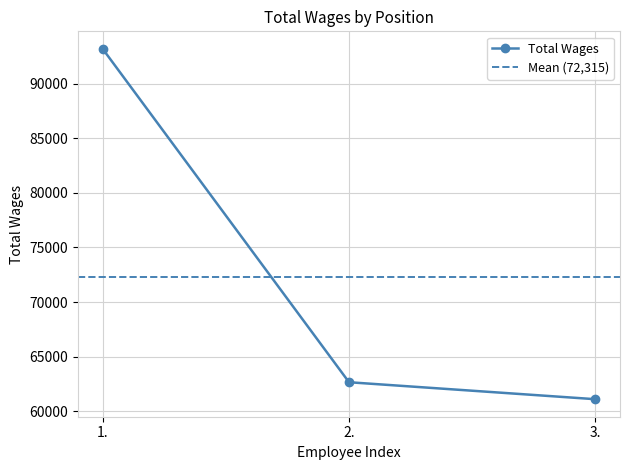

What is the label of the 3rd point from the right?

1.